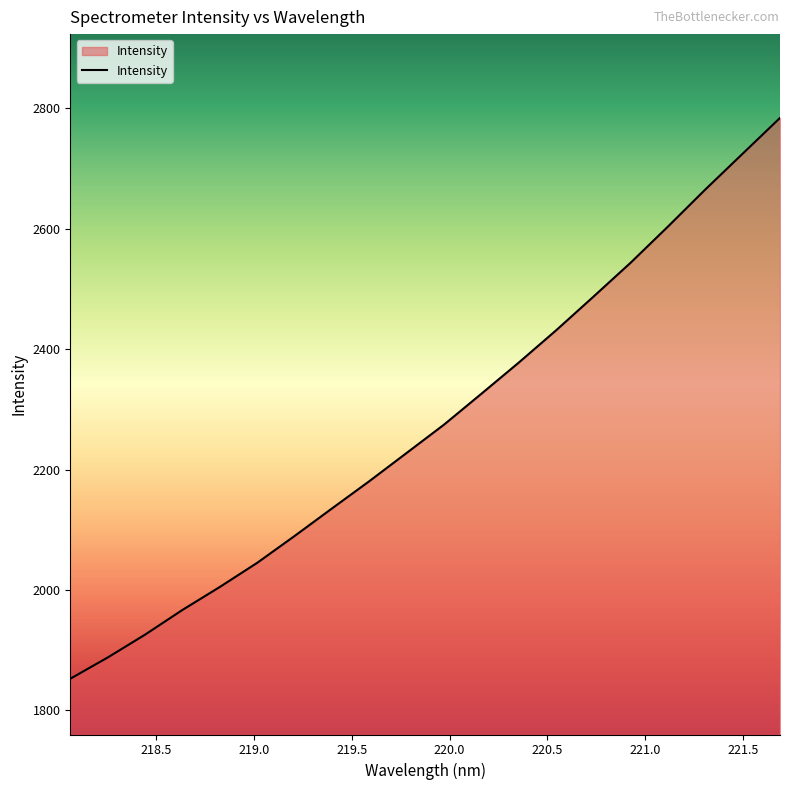

What is the difference between the maximum and minimum values?

931.7